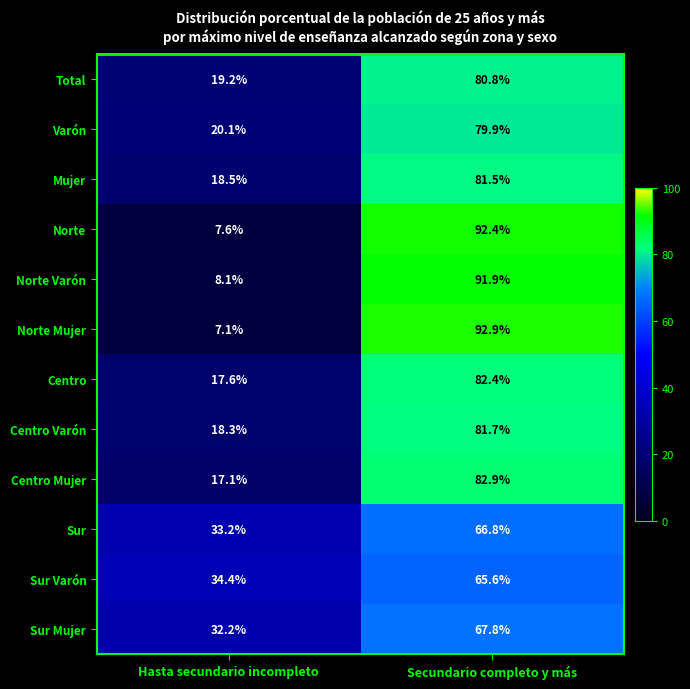

Count the number of data series in this chart.

12